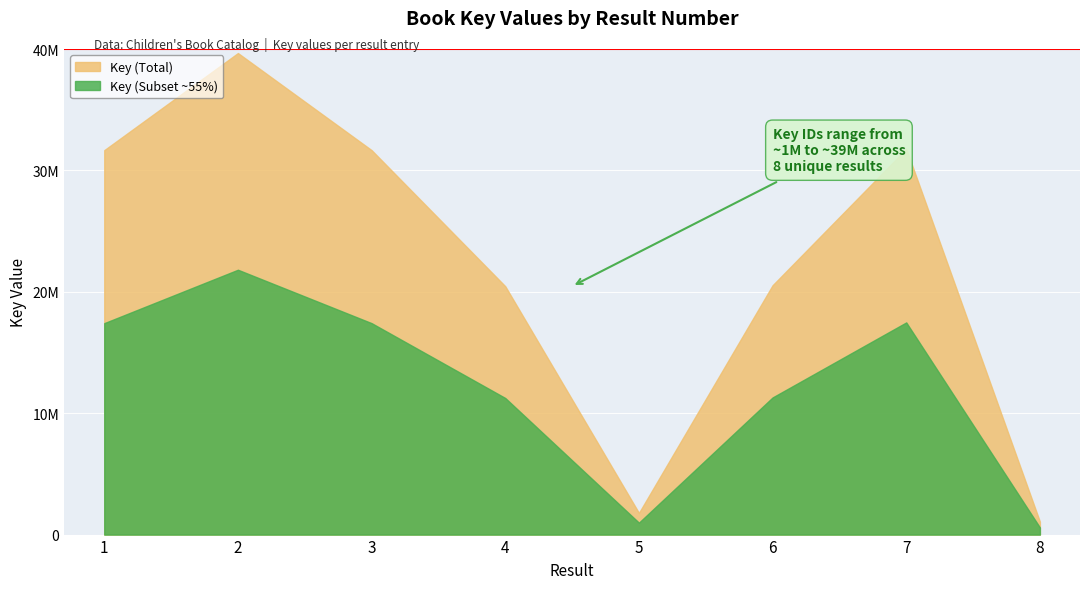

Reading left to right, what are all the values shown in this chart?

1=31668313	2=39667067	3=31668698	4=20458970	5=1786100	6=20539021	7=31776721	8=1065176